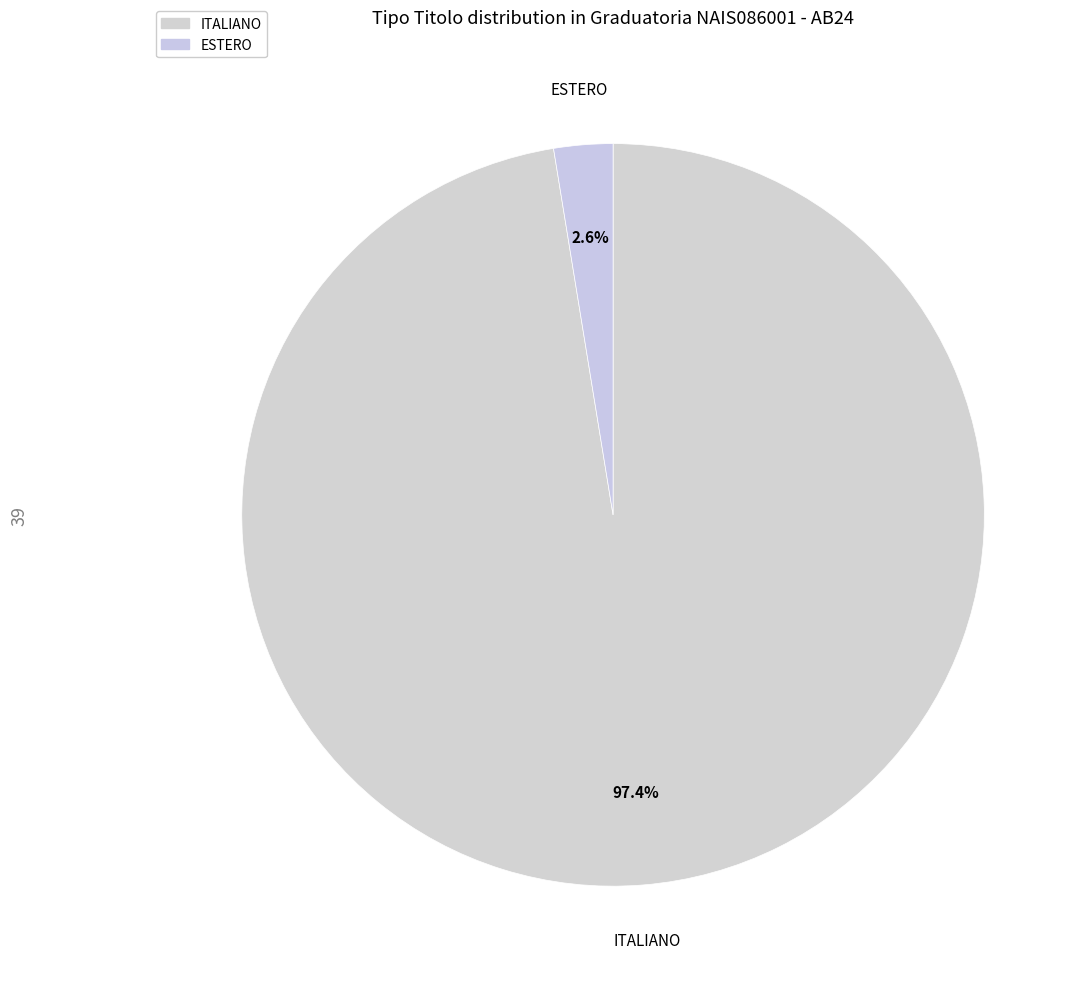

Which slice represents more than half of the pie?

ITALIANO